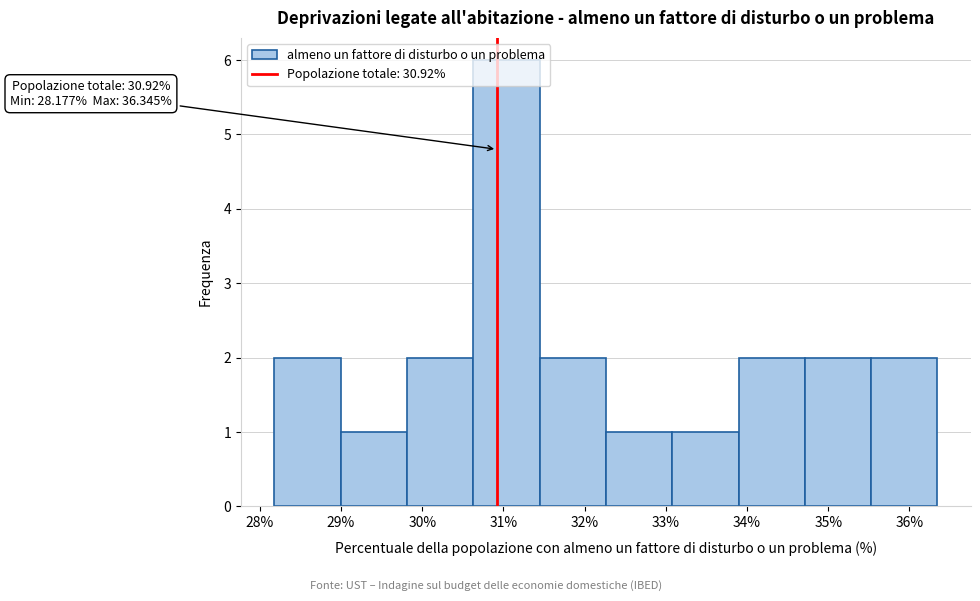

Which range on the x-axis has the tallest bar?

30.6 to 31.4